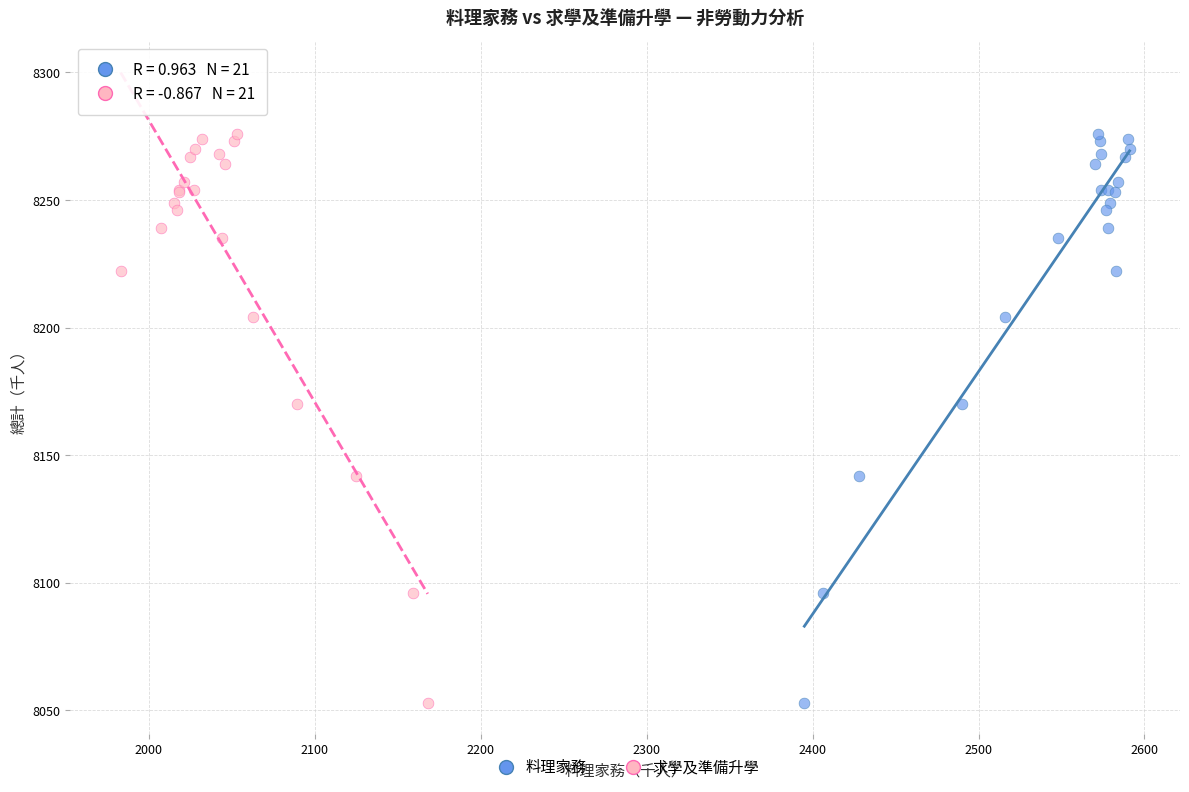

What are all the series names shown in the legend?

料理家務, 求學及準備升學